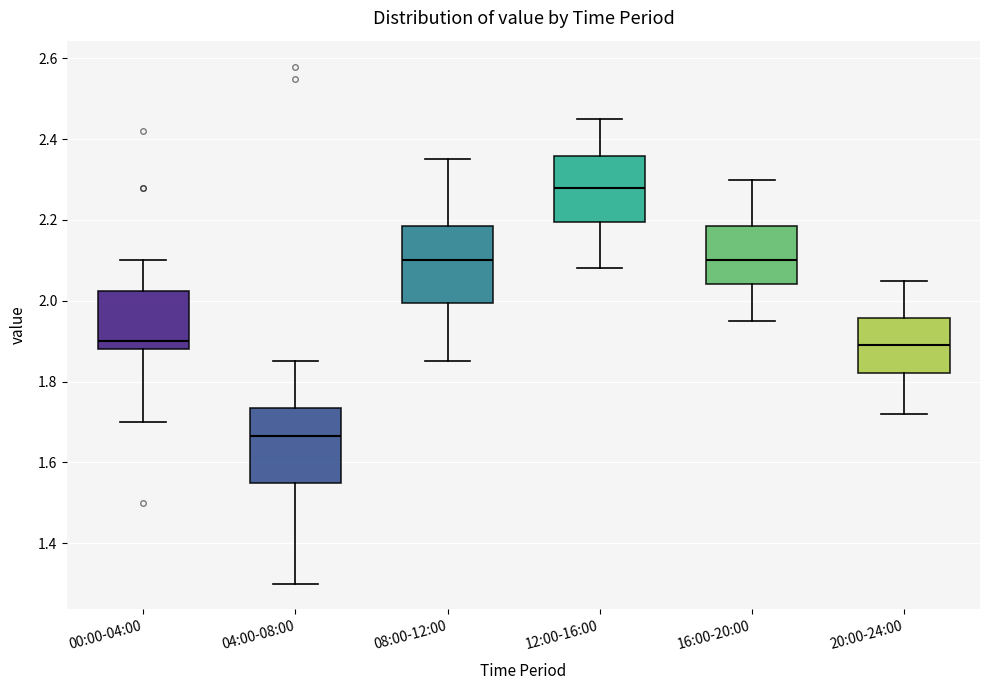

Which box has the highest median line?

12:00-16:00